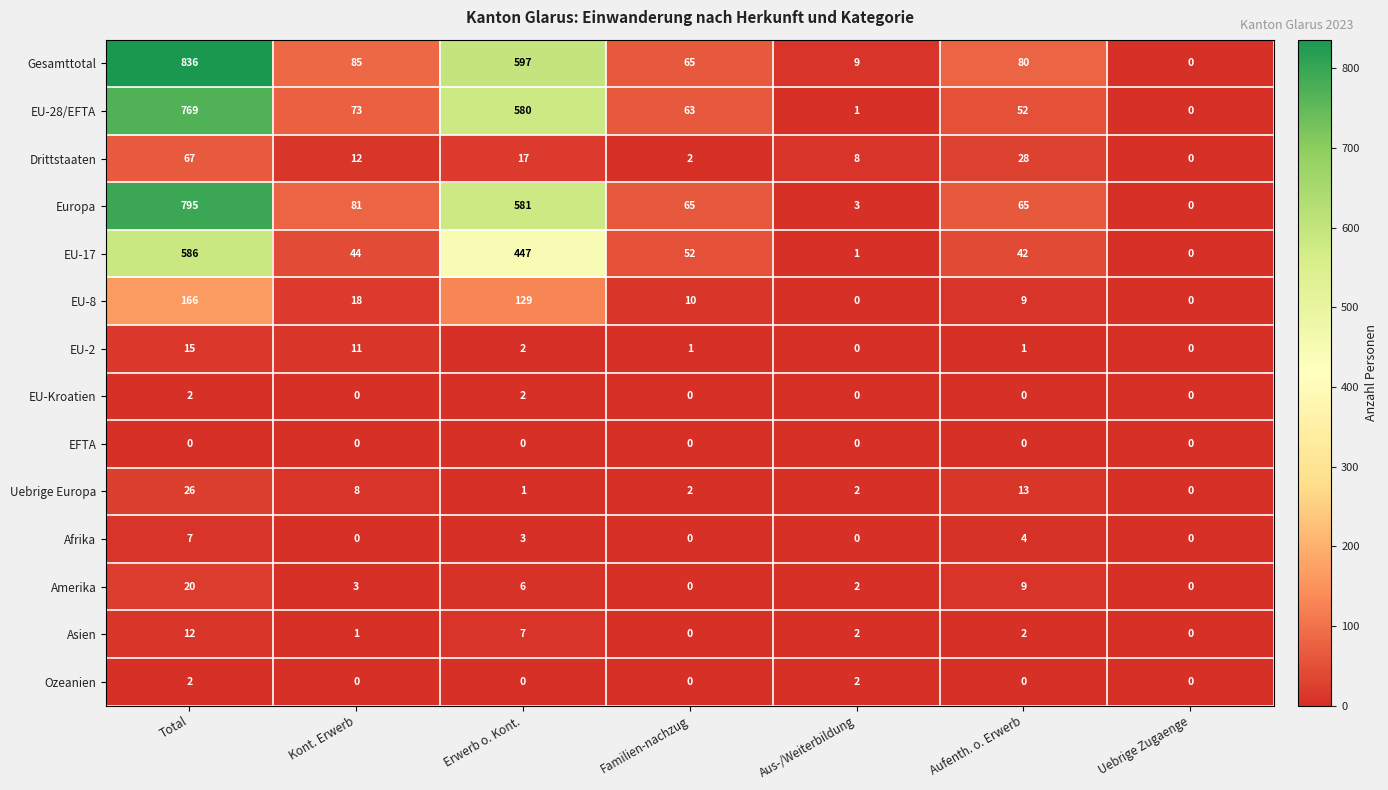

How many positive values does the Europa series have?

6